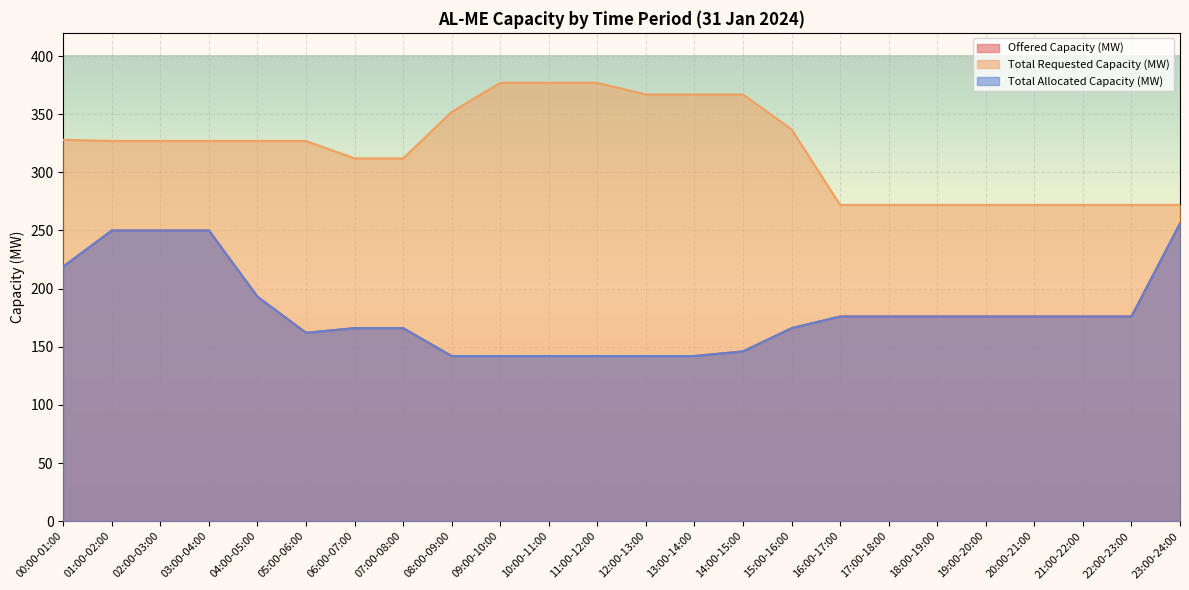

What are all the series names shown in the legend?

Offered Capacity (MW), Total Requested Capacity (MW), Total Allocated Capacity (MW)